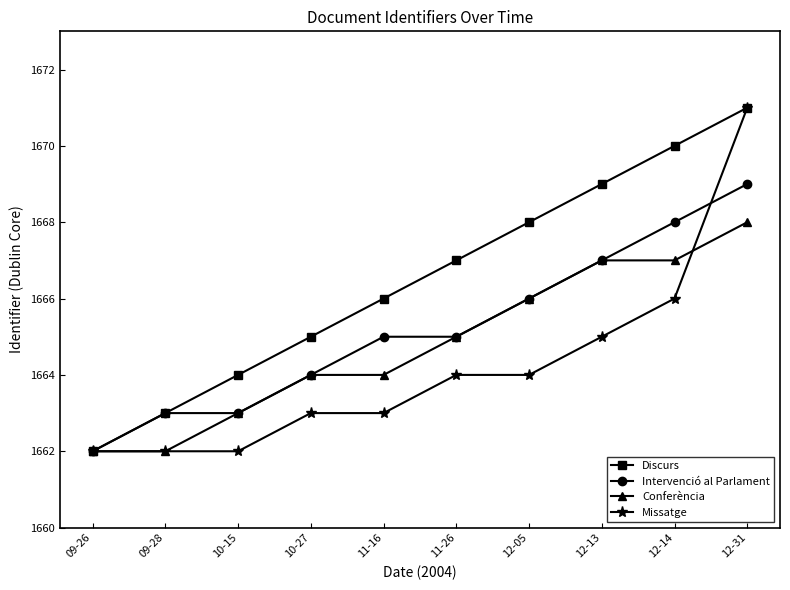

What is the label of the 2nd point from the left?

09-28